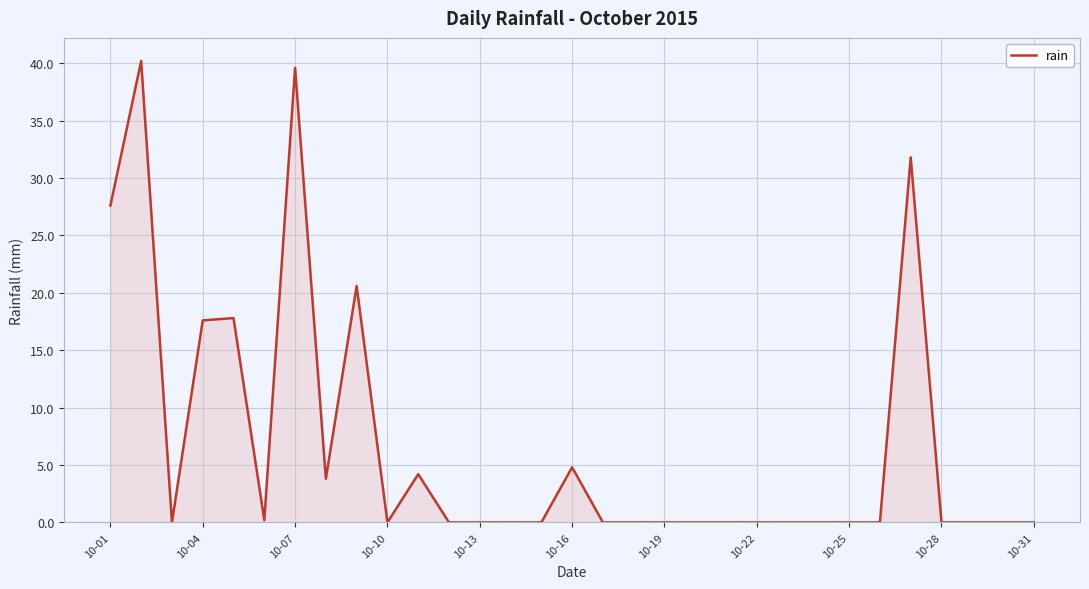

What is the greatest value displayed?

40.2